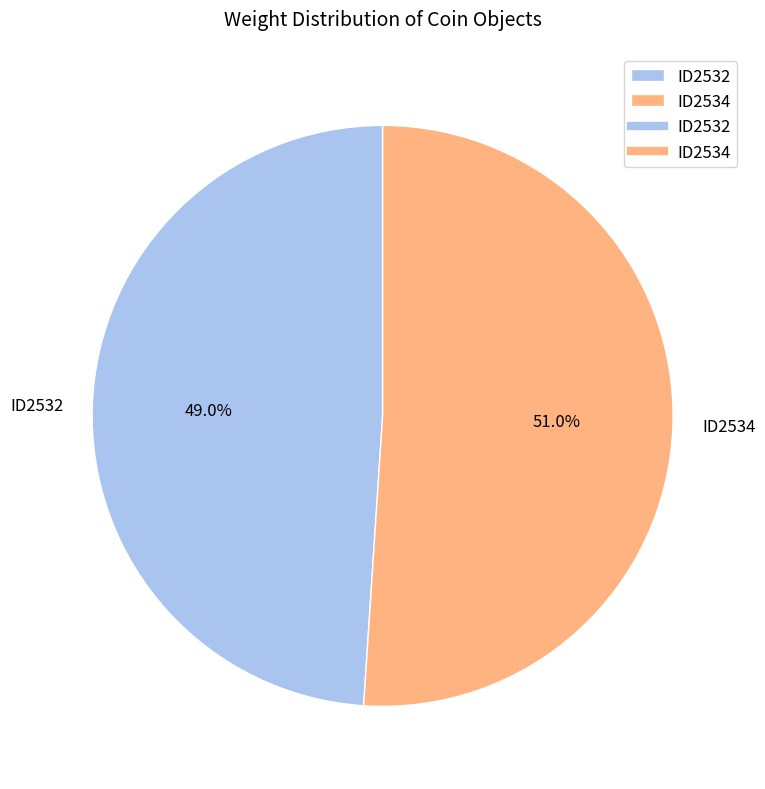

How many slices are in this pie chart?

2